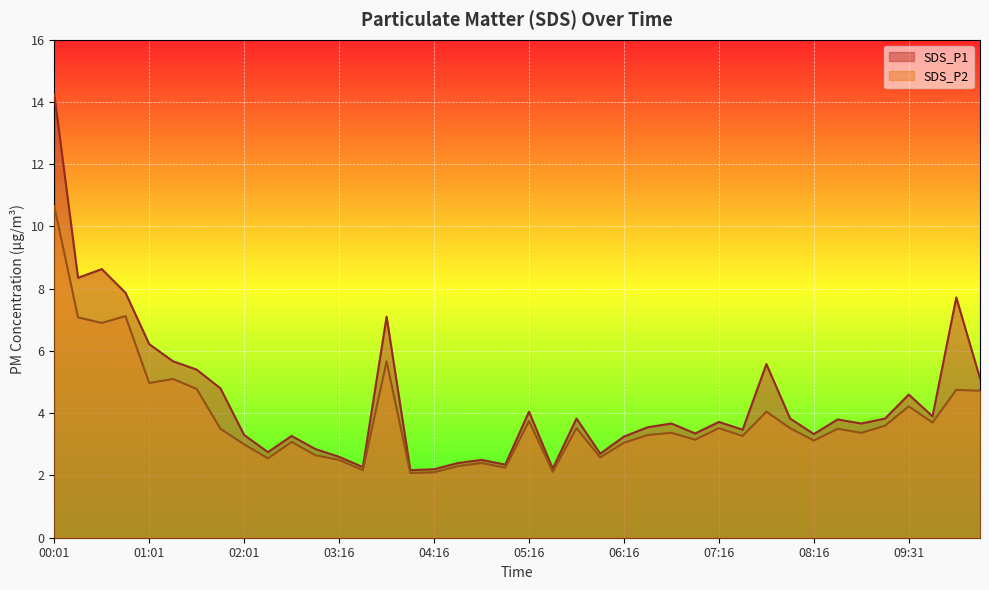

How many interior local valleys does the SDS_P2 series have?

13